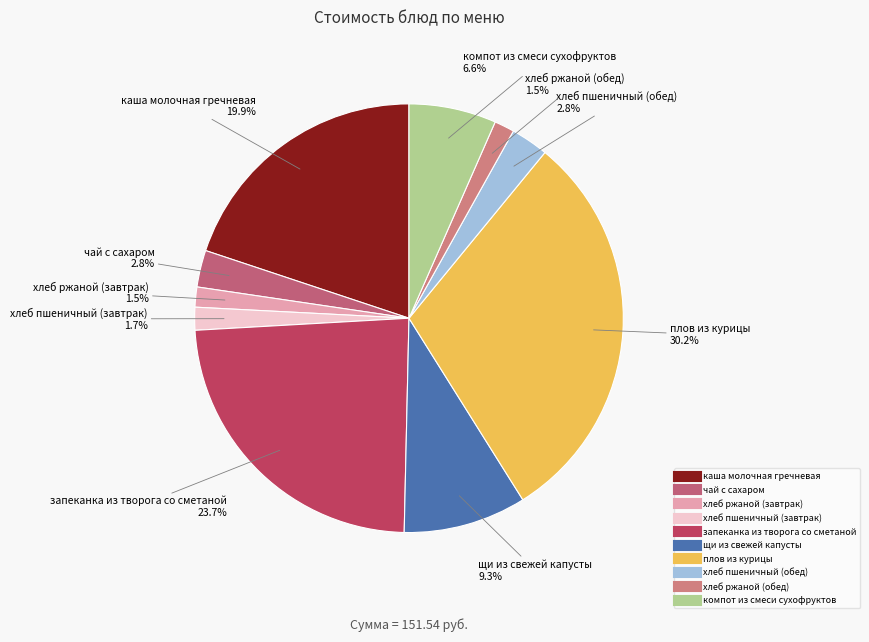

To the nearest percent, what is the combined percentage of хлеб ржаной (завтрак) and плов из курицы?

32%